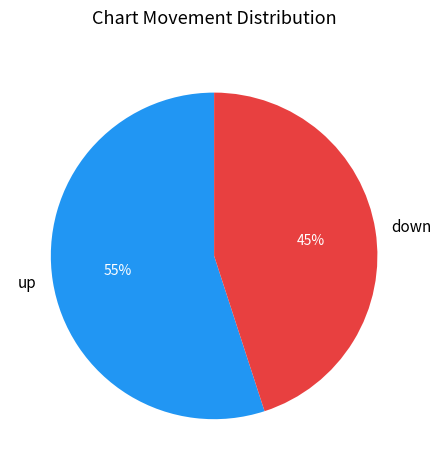

Combined, do up and down account for over 50%?

Yes